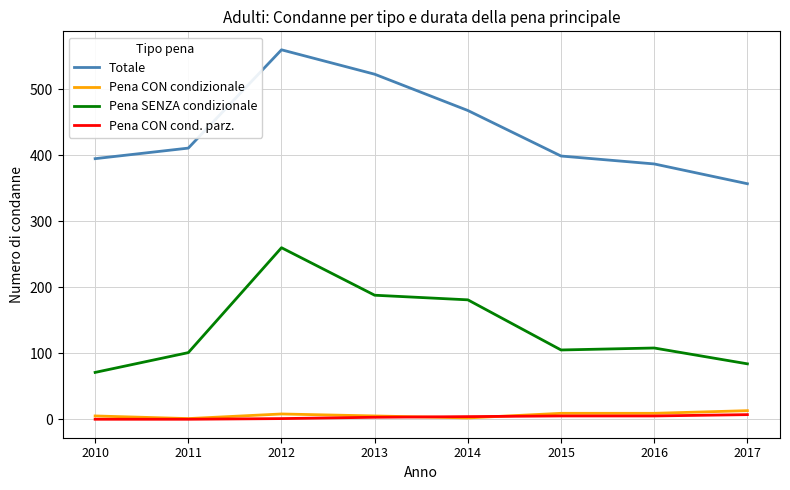

True or false: Pena SENZA condizionale and Pena CON condizionale cross at least once.

False